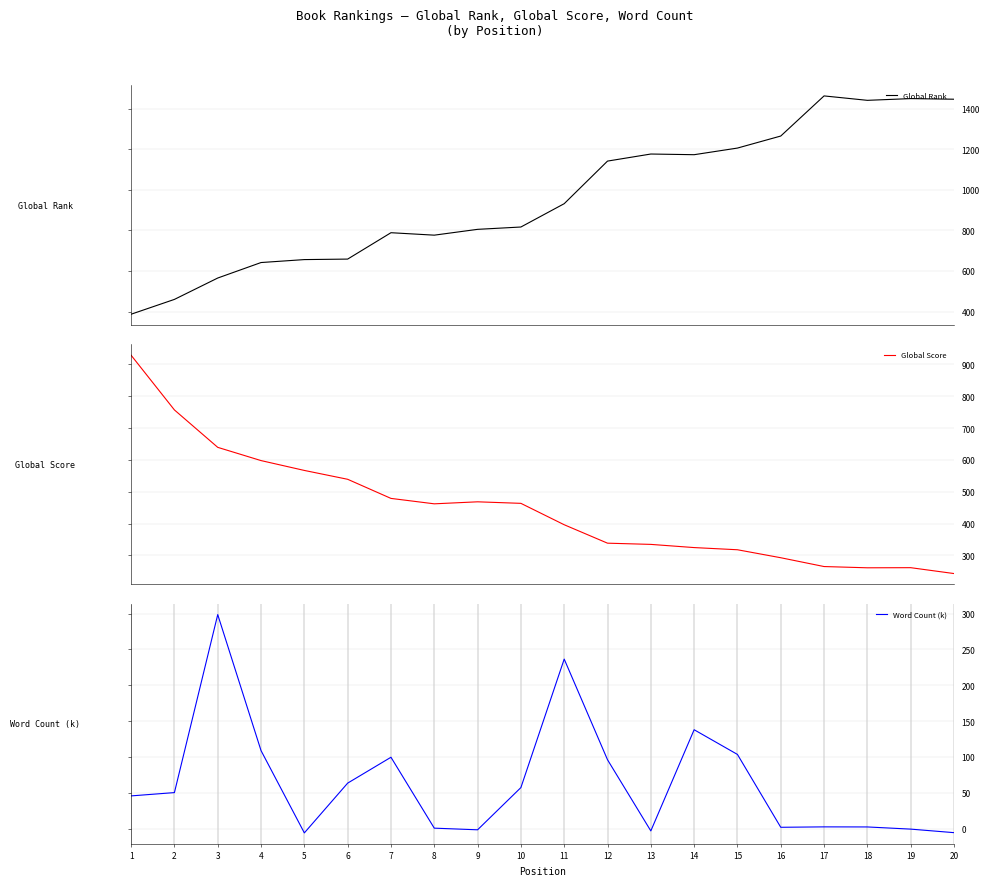

What is the difference between the maximum and minimum values in the Global Rank series?

1077.1